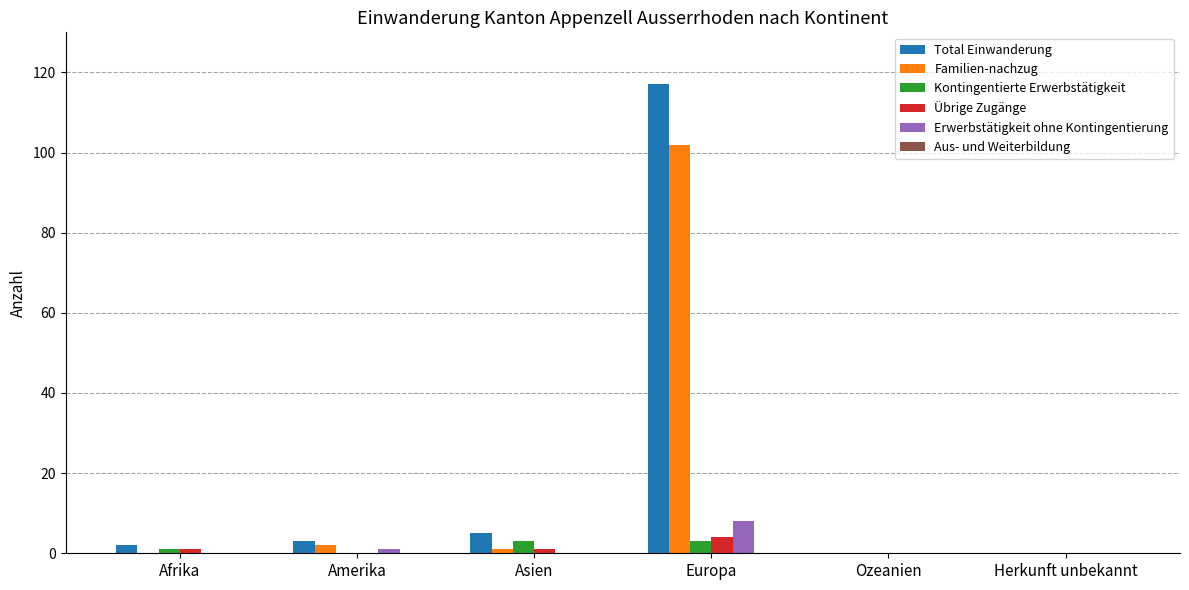

Count the number of data series in this chart.

5